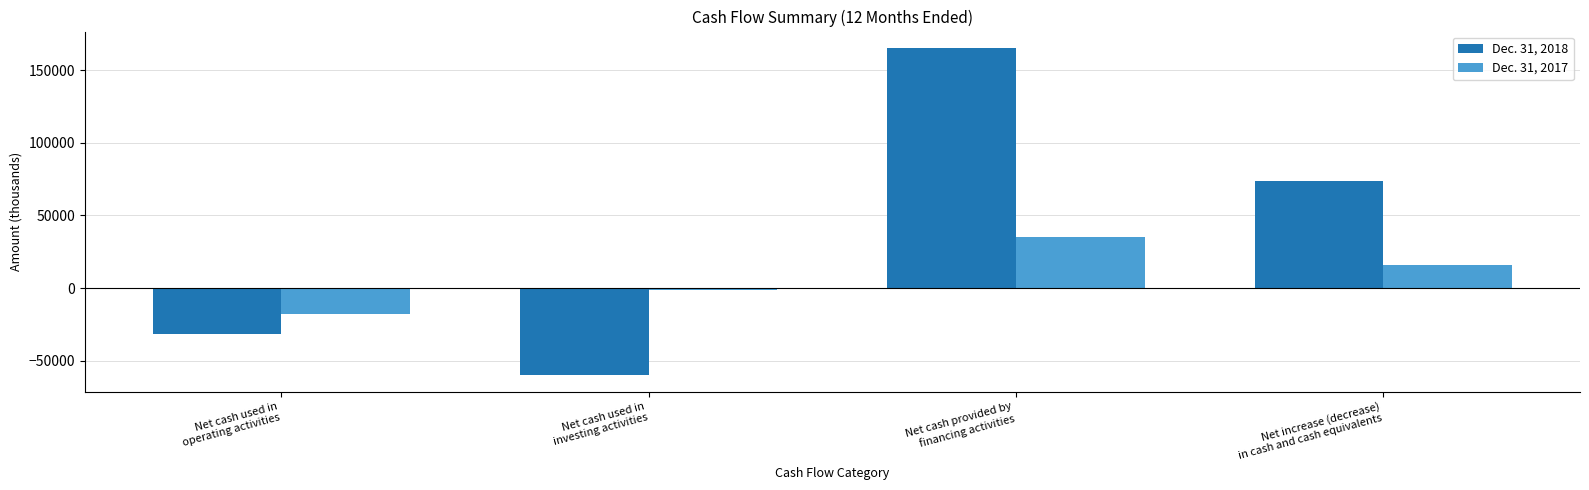

How many categories are shown in the chart?

4